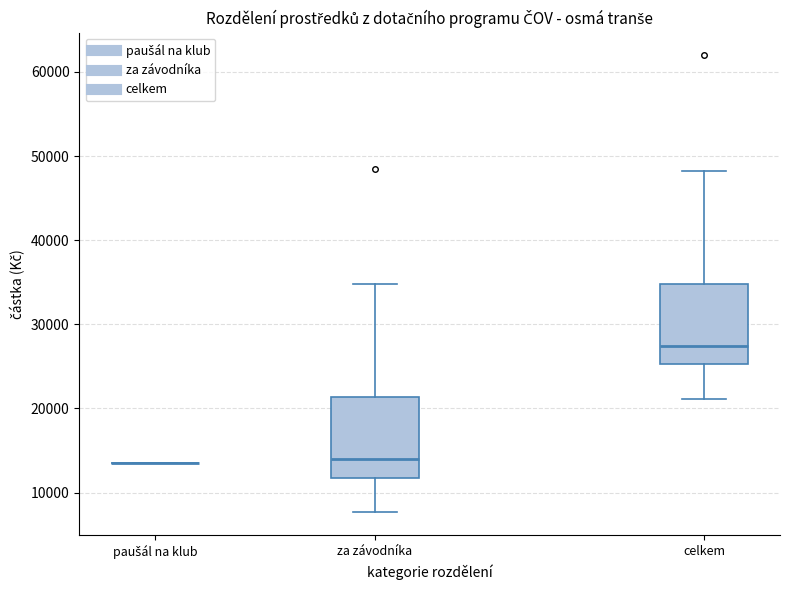

Reading left to right, read every box against the y-axis: the position of its median line, the range the box covers, and the ends of its whiskers. The values are not printed on the chart, so give them approximately, as read against the axis.

paušál na klub: box collapsed to a line at 13000, whiskers 13000 to 13000
za závodníka: median 14000, box 12000 to 21000, whiskers 8000 to 35000
celkem: median 27000, box 25000 to 35000, whiskers 21000 to 48000